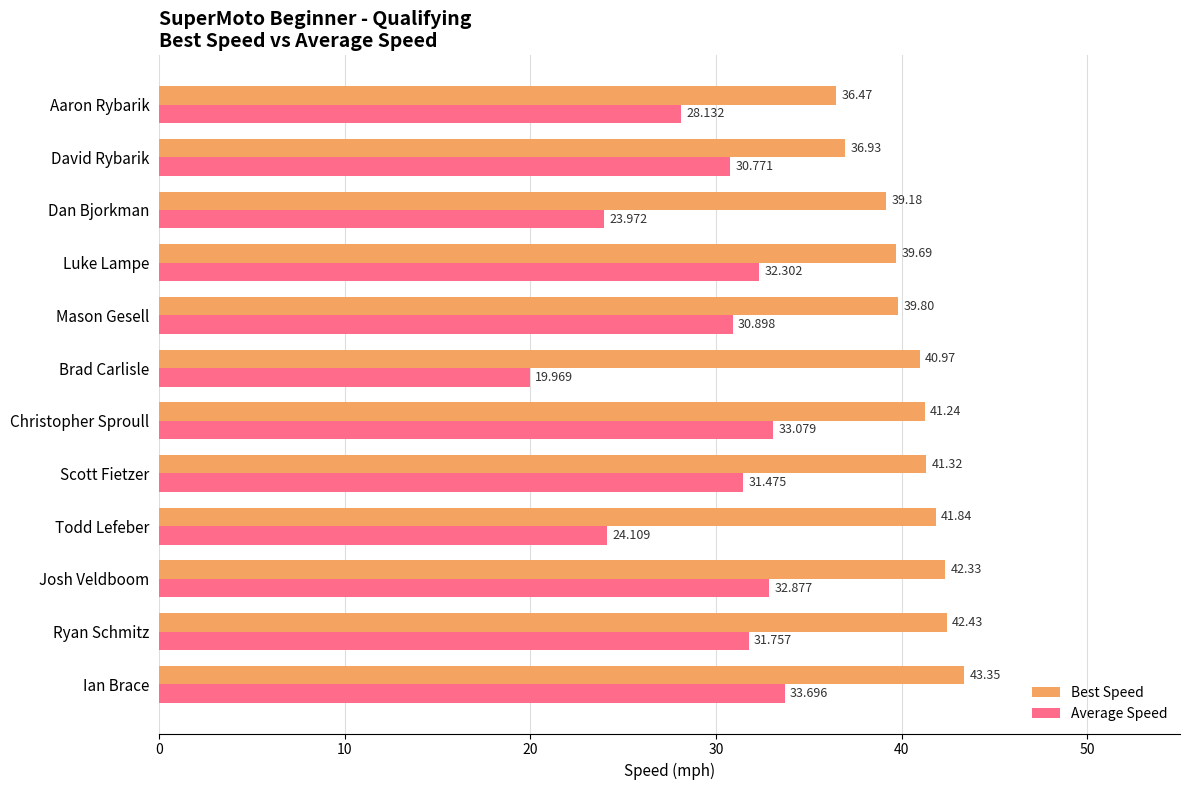

List the series in order of their overall mean, lowest first.

Average Speed, Best Speed